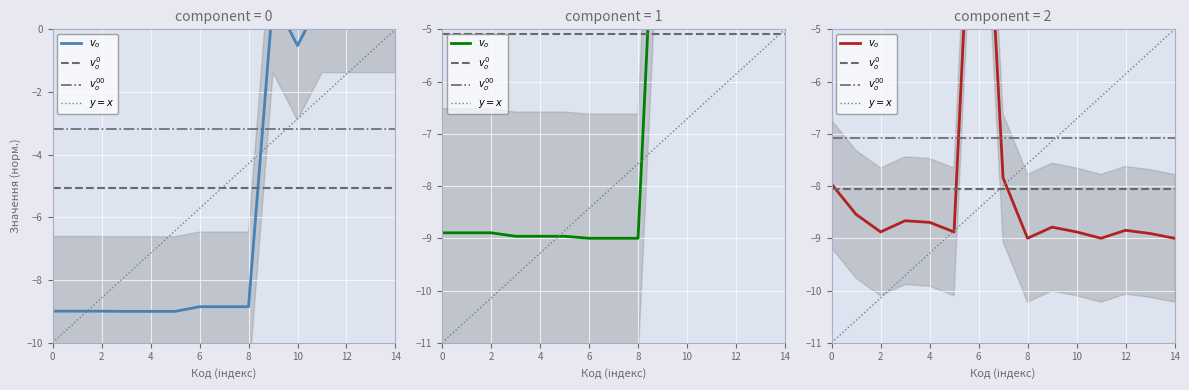

What is the label of the 14th point from the right?

2